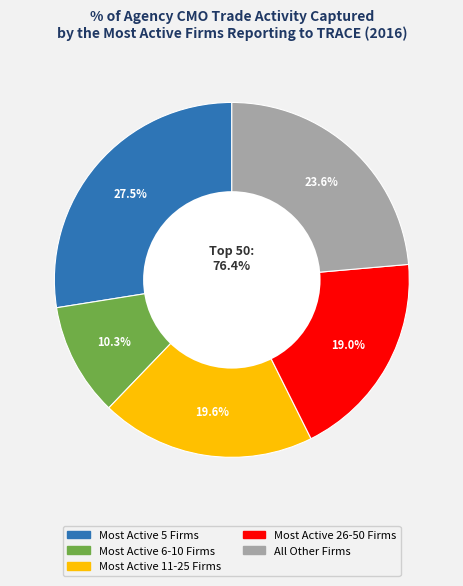

Which has a higher value, MOST ACTIVE 10 FIRMS or MOST ACTIVE 25 FIRMS?

MOST ACTIVE 25 FIRMS